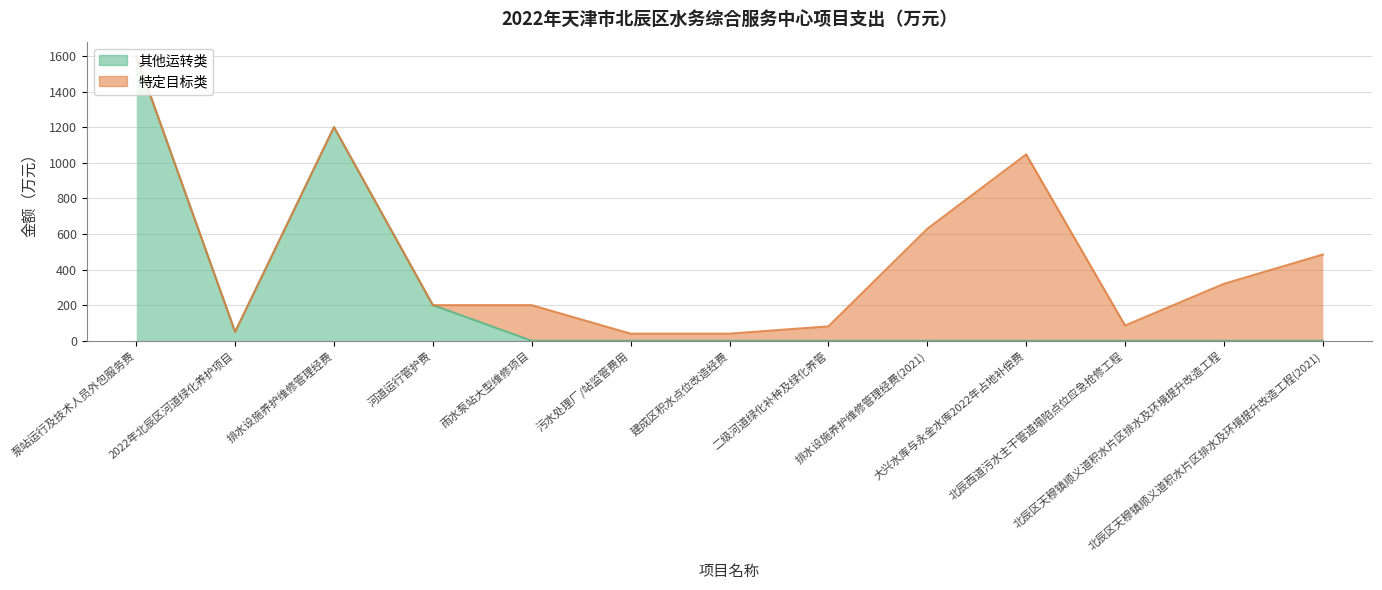

Count the number of values greater than 0.

4